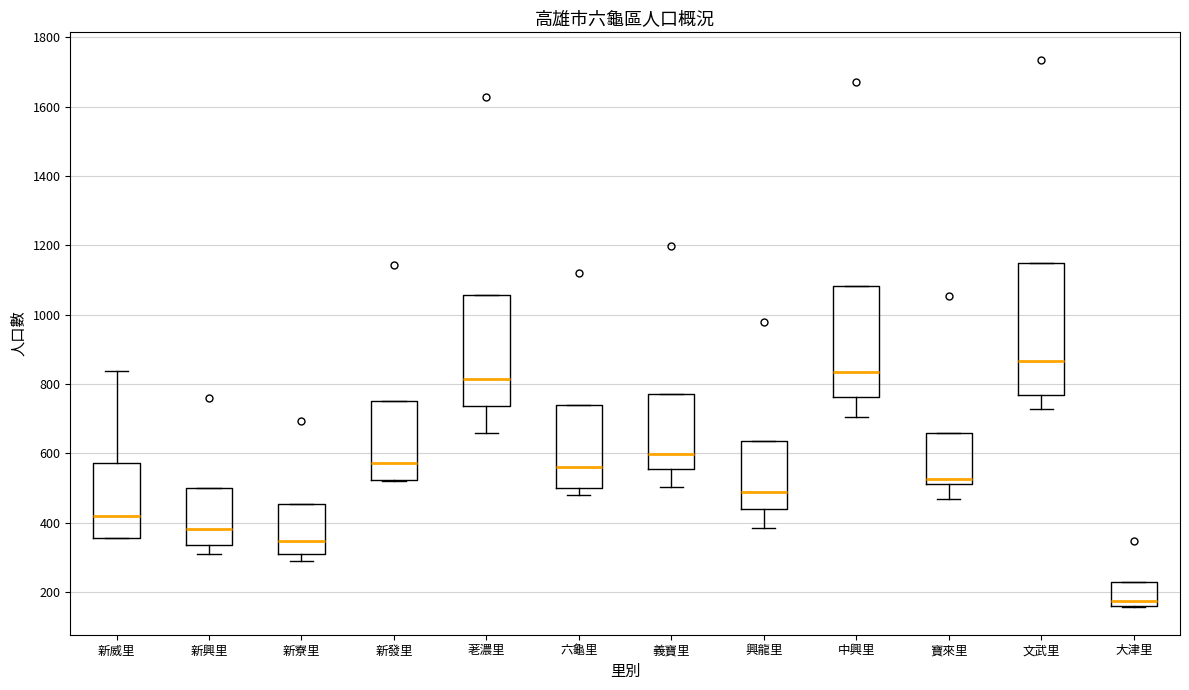

Comparing the boxes themselves (not the whiskers), which one is the tallest?

文武里